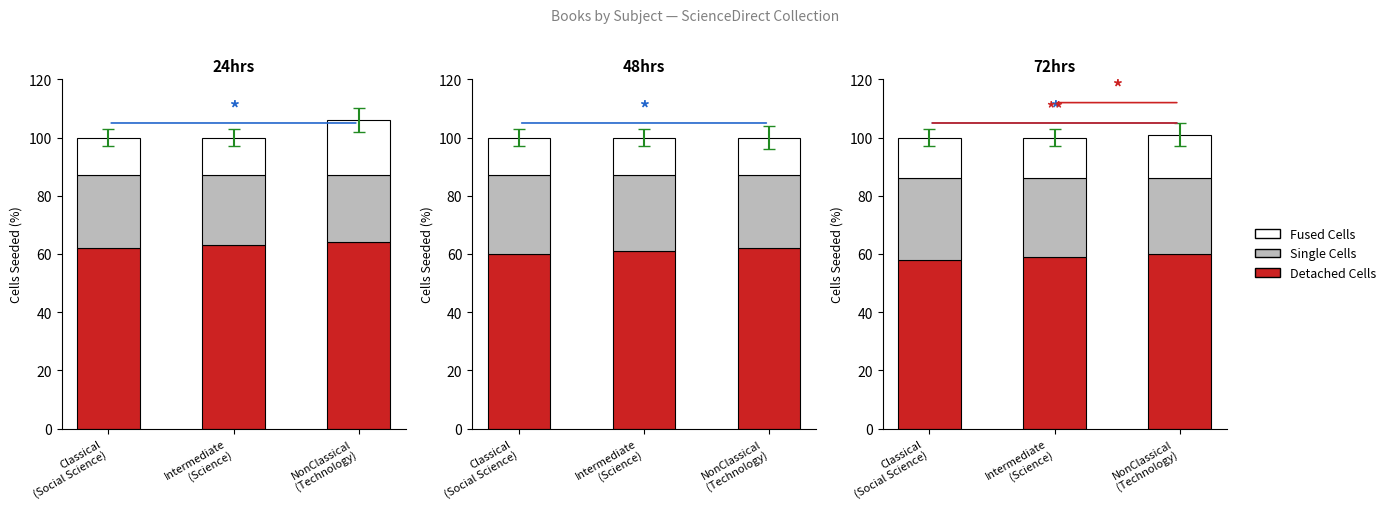

Which has a higher value, NonClassical
(Technology) or Classical
(Social Science)?

NonClassical
(Technology)